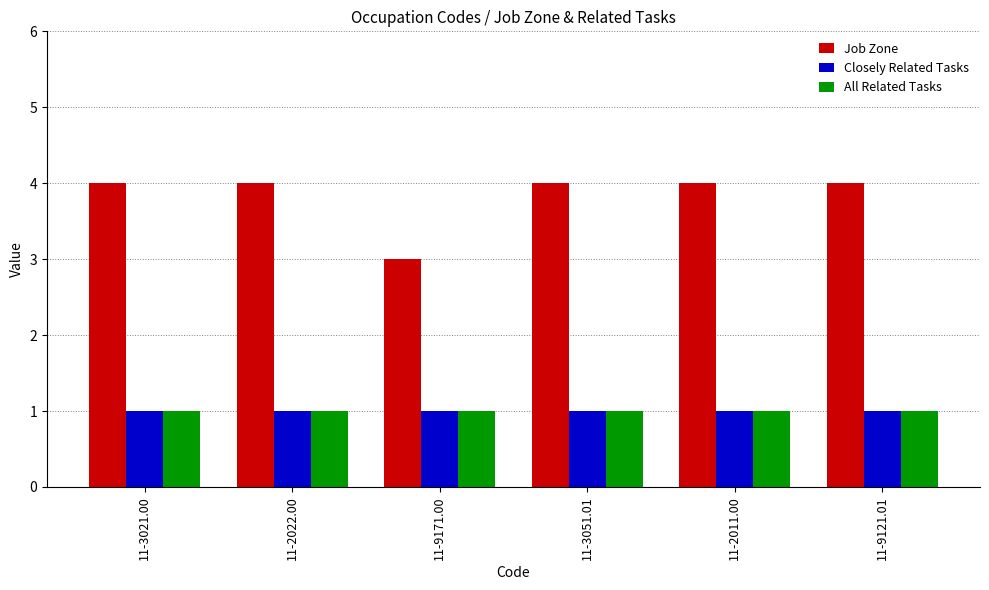

What is the sum of the Job Zone values at 11-9171.00 and 11-2022.00?

7